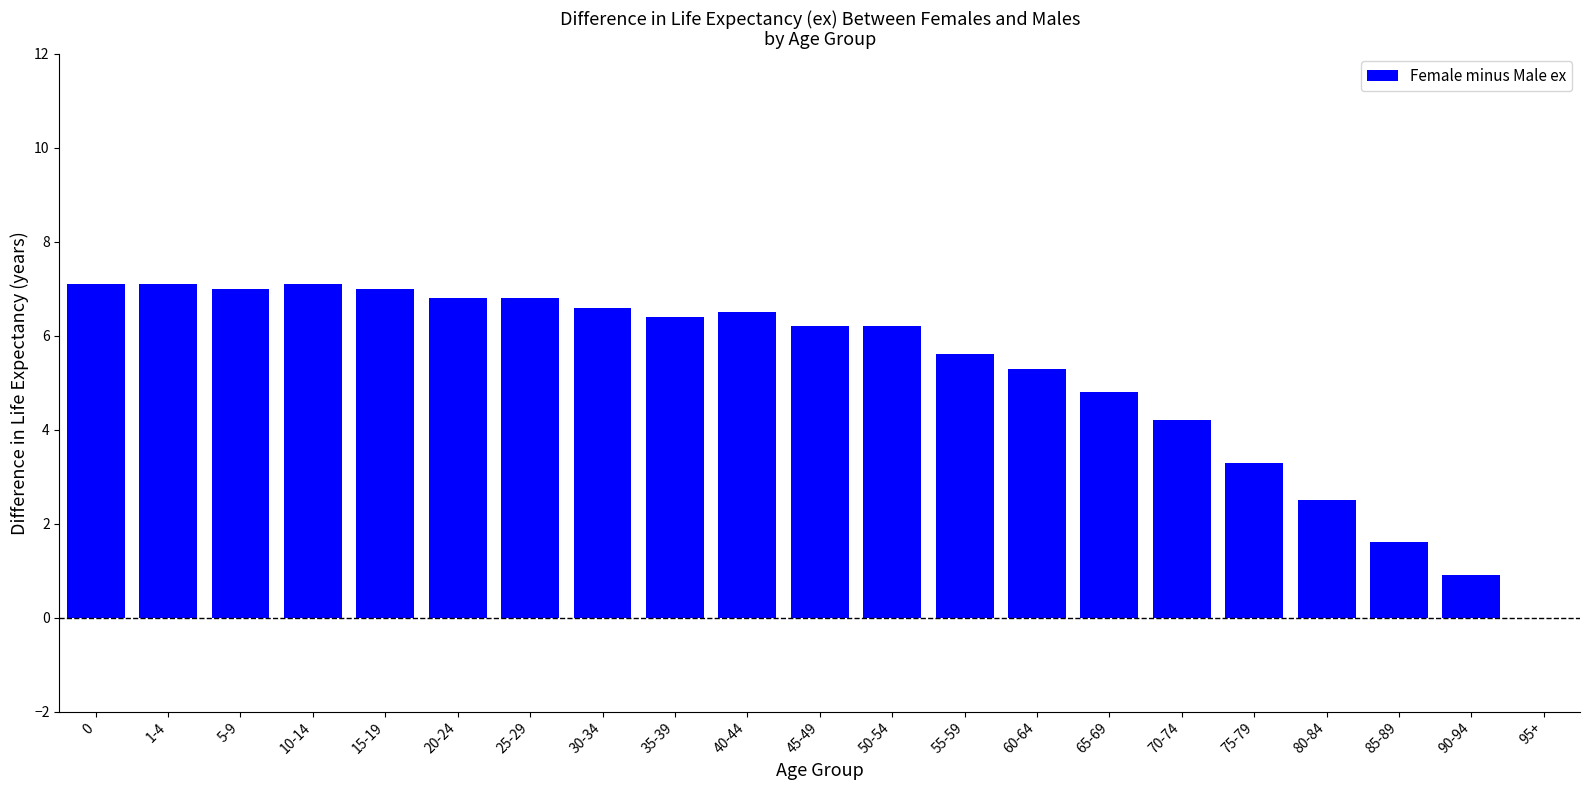

The chart shows a value of 1.4 at 65-69. True or false?

False